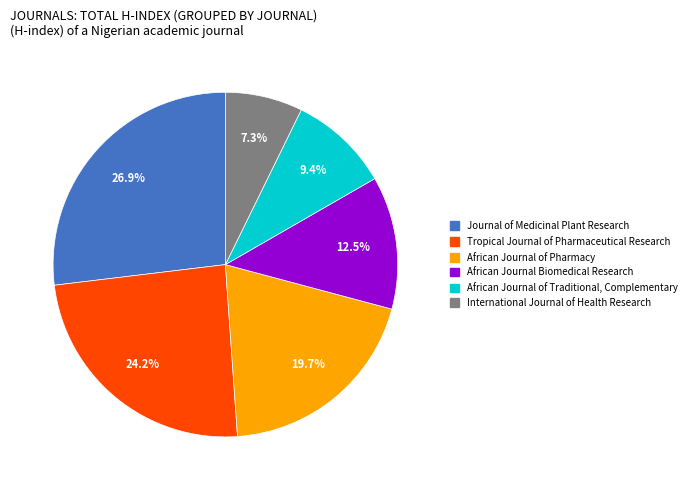

Count the number of slices in the pie.

6